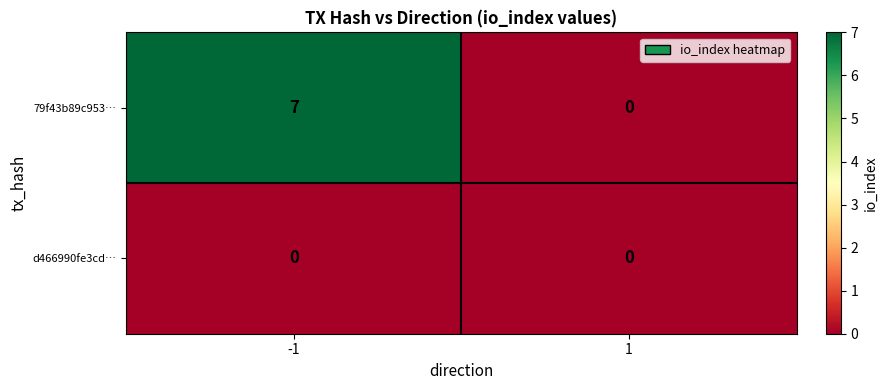

What is the difference between the maximum and minimum values in the 79f43b89c953… series?

7